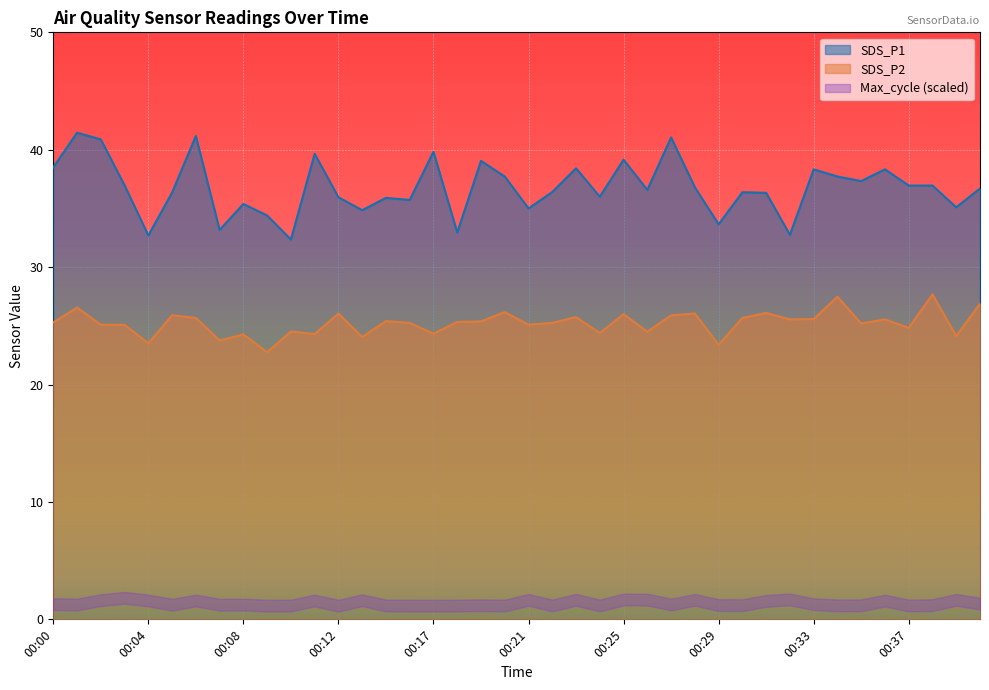

What is the highest value of the SDS_P1 series?

41.5